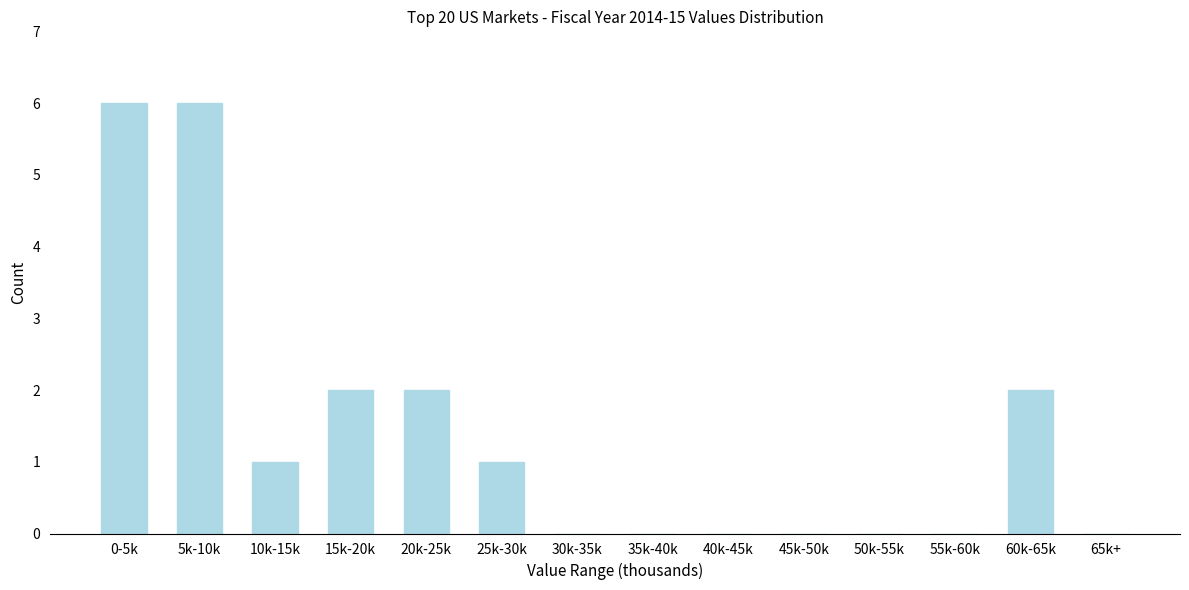

Reading left to right, transcribe all the data shown in this chart.

0-5k=6	5k-10k=6	10k-15k=1	15k-20k=2	20k-25k=2	25k-30k=1	30k-35k=0	35k-40k=0	40k-45k=0	45k-50k=0	50k-55k=0	55k-60k=0	60k-65k=2	65k+=0